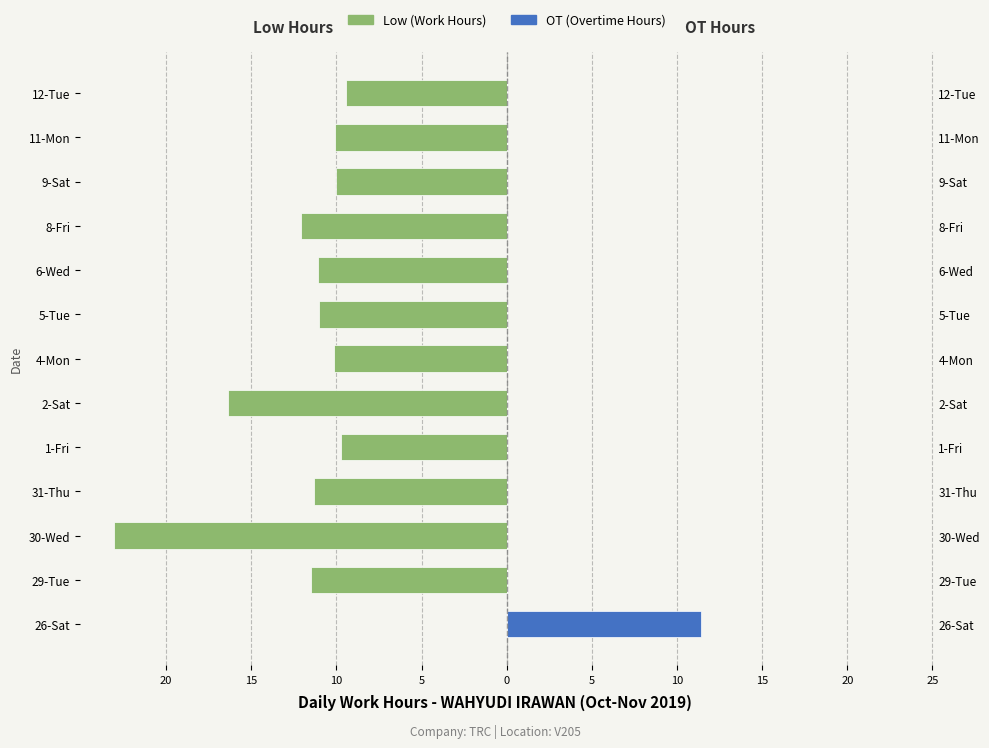

How many data points in Low (Left) are less than -11?

7